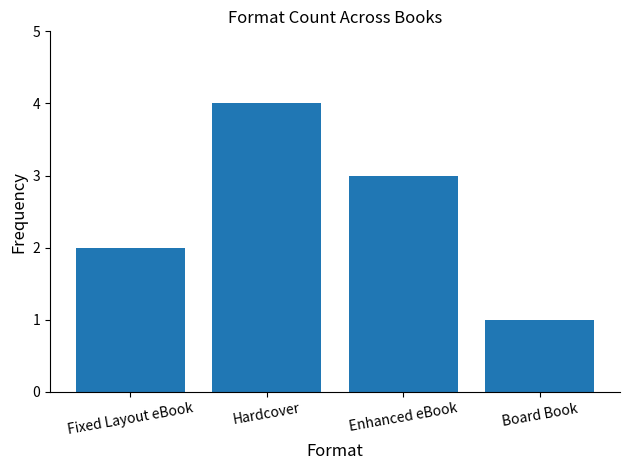

Reading left to right, list all the values displayed in this chart.

Fixed Layout eBook=2	Hardcover=4	Enhanced eBook=3	Board Book=1